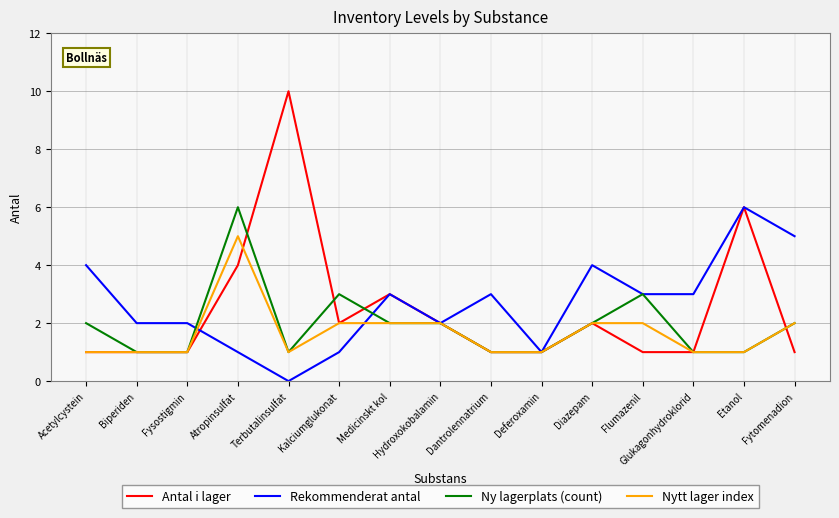

What is the maximum value for Antal i lager?

10